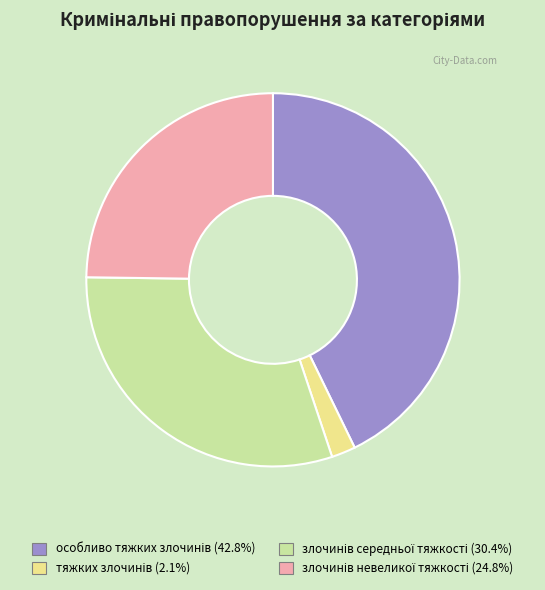

Is there any slice that represents more than half of the pie?

No